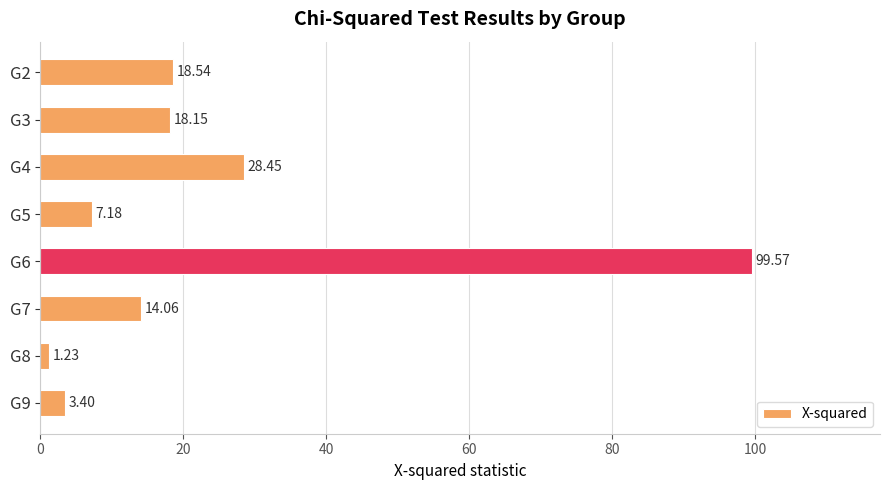

List the labels in order of value, smallest first.

G8, G9, G5, G7, G3, G2, G4, G6